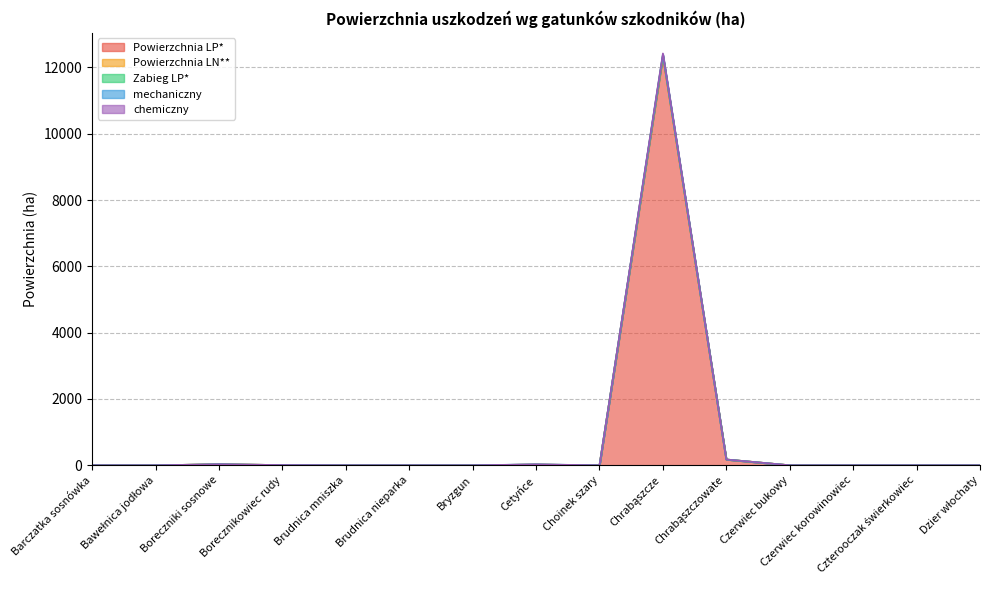

At which category is the sum across all series the highest?

Chrabąszcze